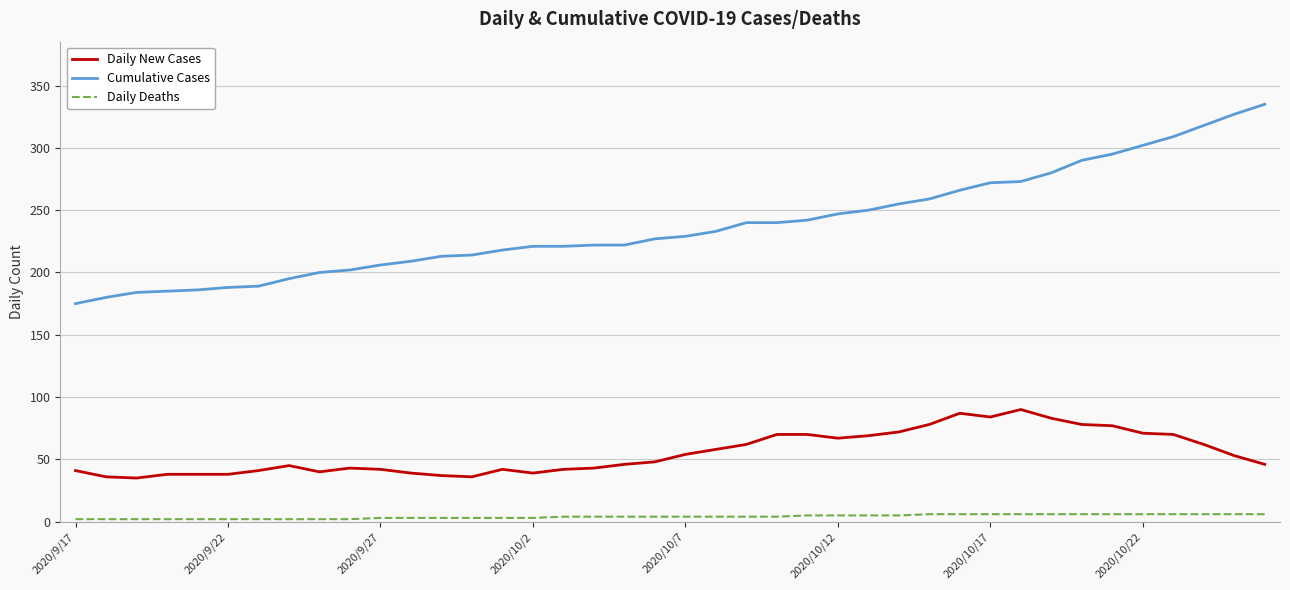

How many lines are shown in the chart?

3